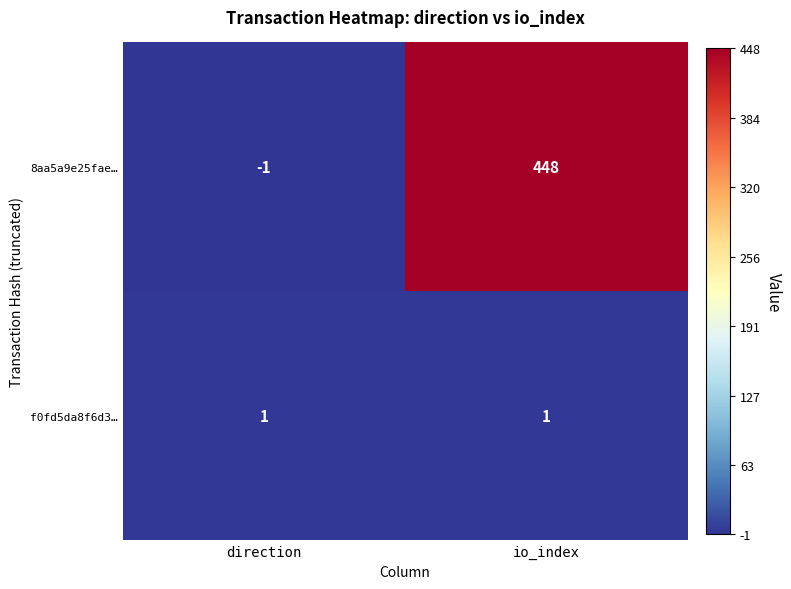

Reading right to left, list all the values displayed in this chart.

8aa5a9e25fae…: 448	-1
f0fd5da8f6d3…: 1	1